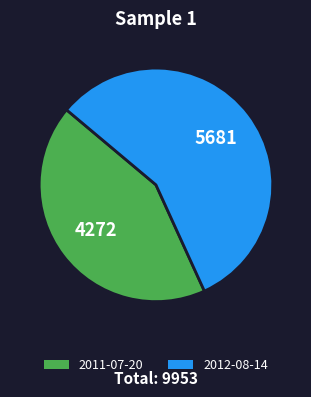

Which slice represents more than half of the pie?

2012-08-14